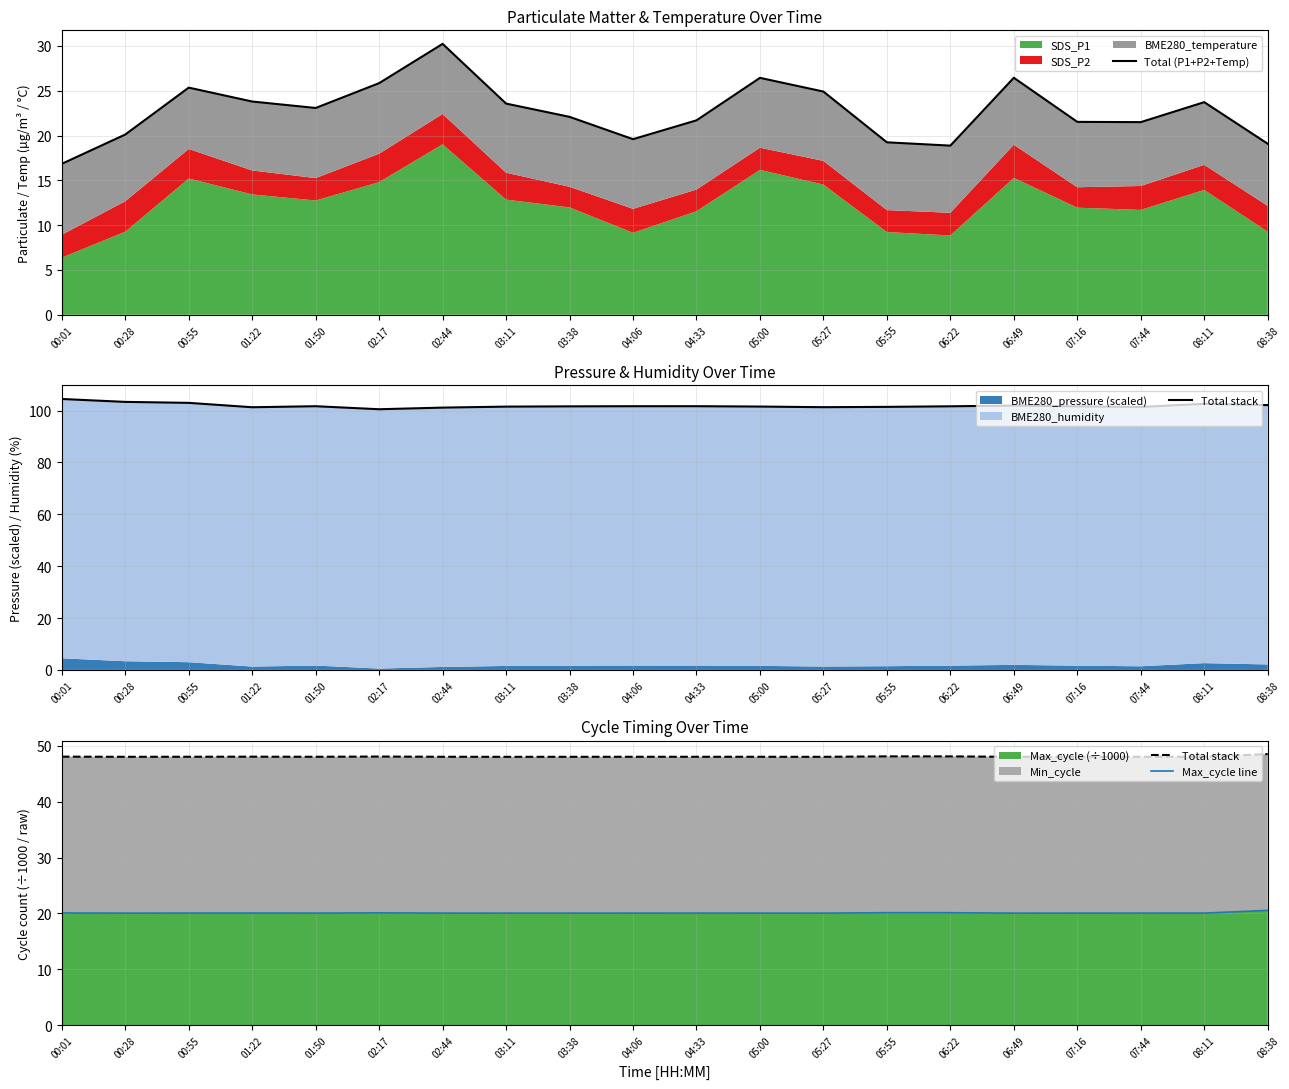

Rank the series at 01:50 from lowest to highest value.

Max_cycle line, Total (P1+P2+Temp), Total stack